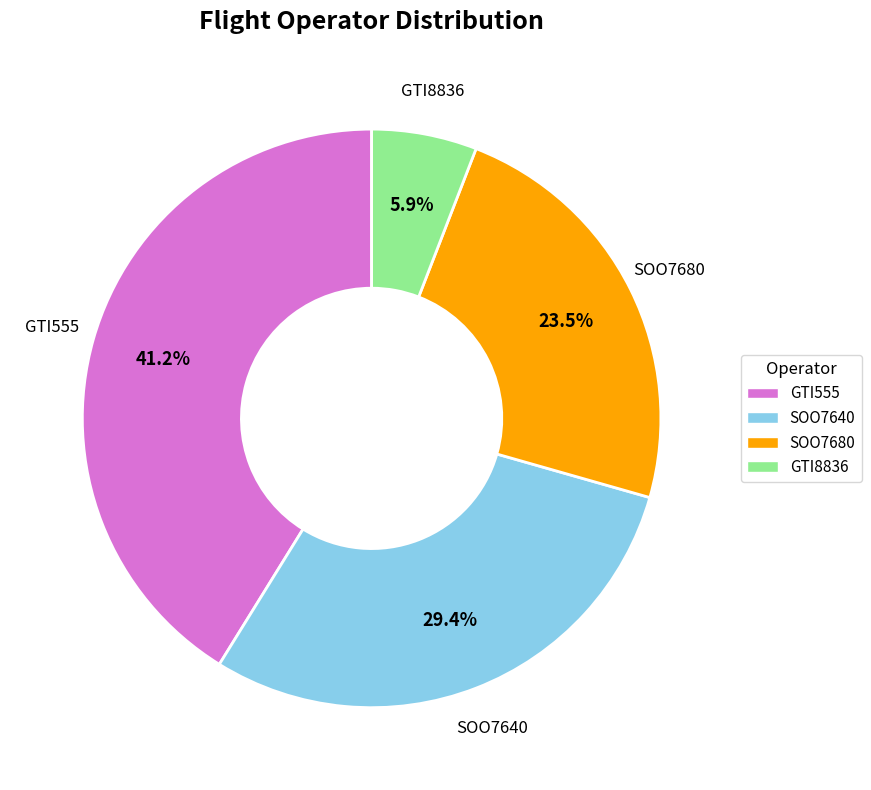

Is there a majority slice in this chart?

No